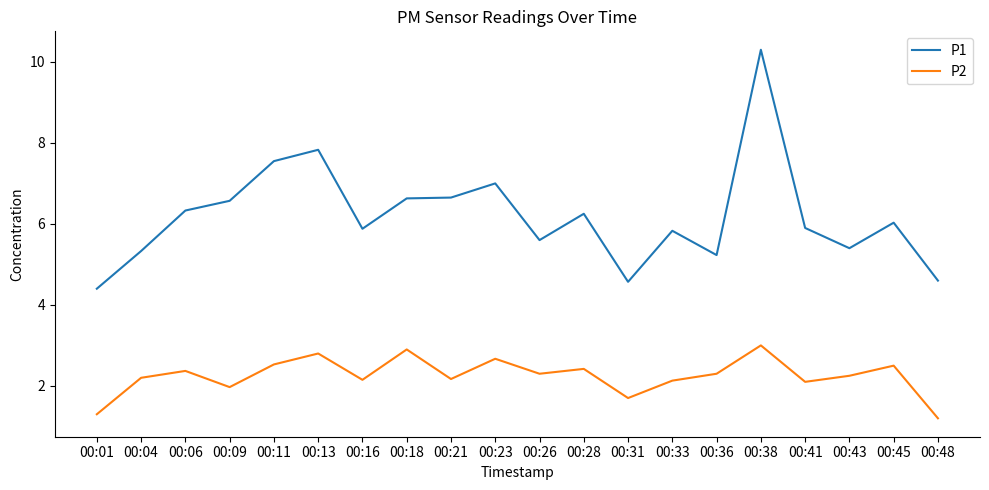

Which series has the widest spread of values?

P1